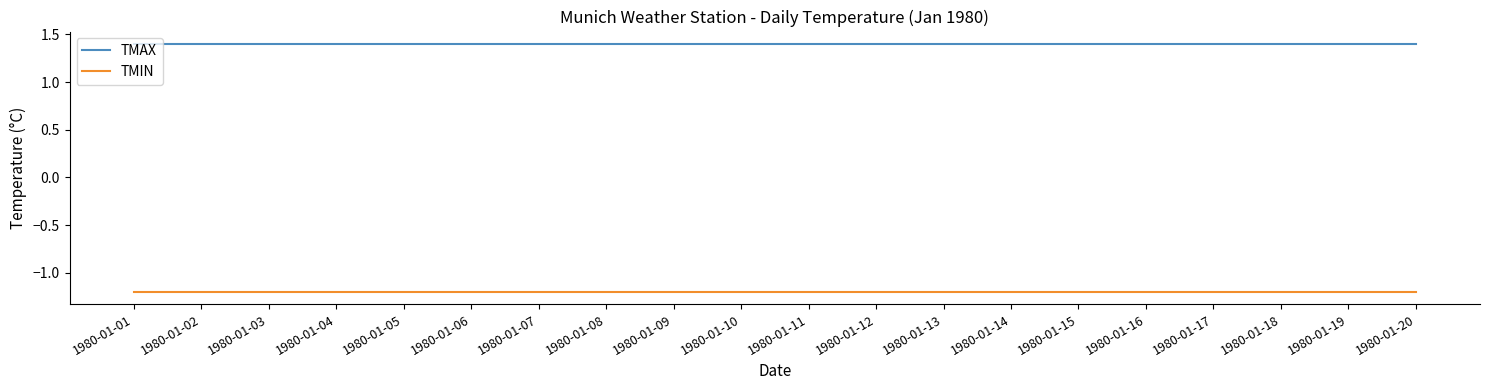

Which series has the largest total across all categories?

TMAX